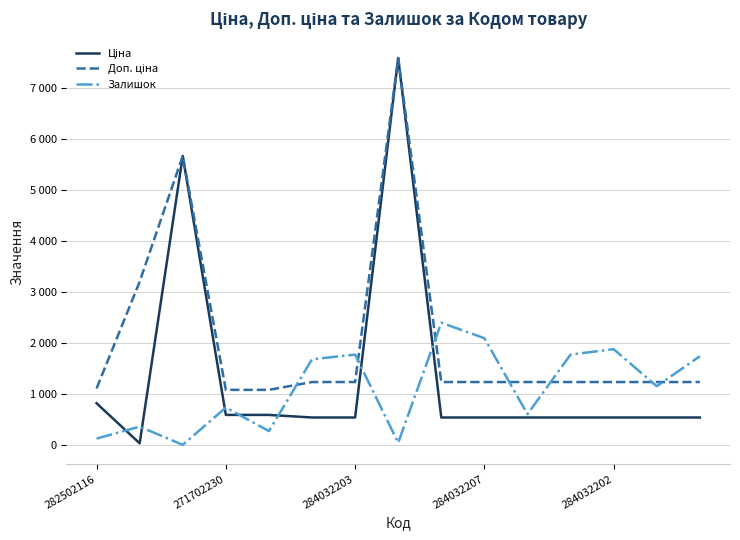

How many times do Ціна and Залишок cross each other?

7